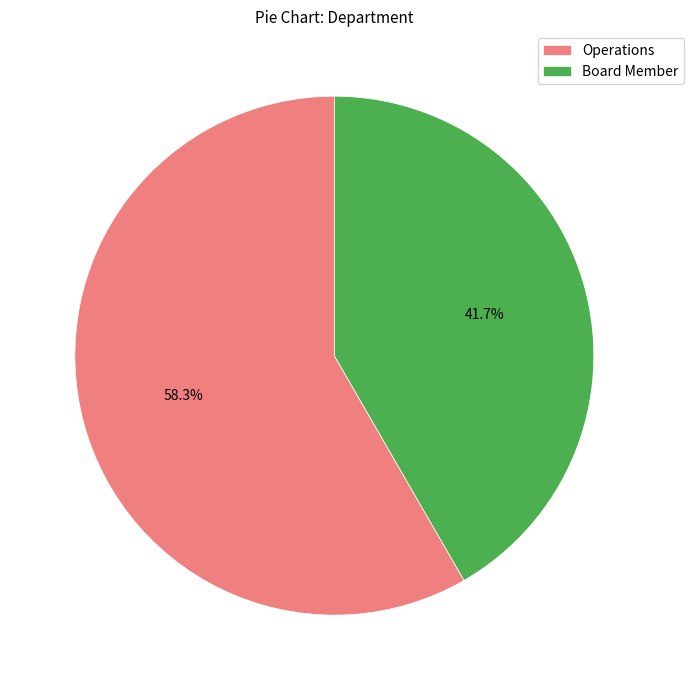

Approximately how many times larger is the value at Board Member compared to Operations?

0.7